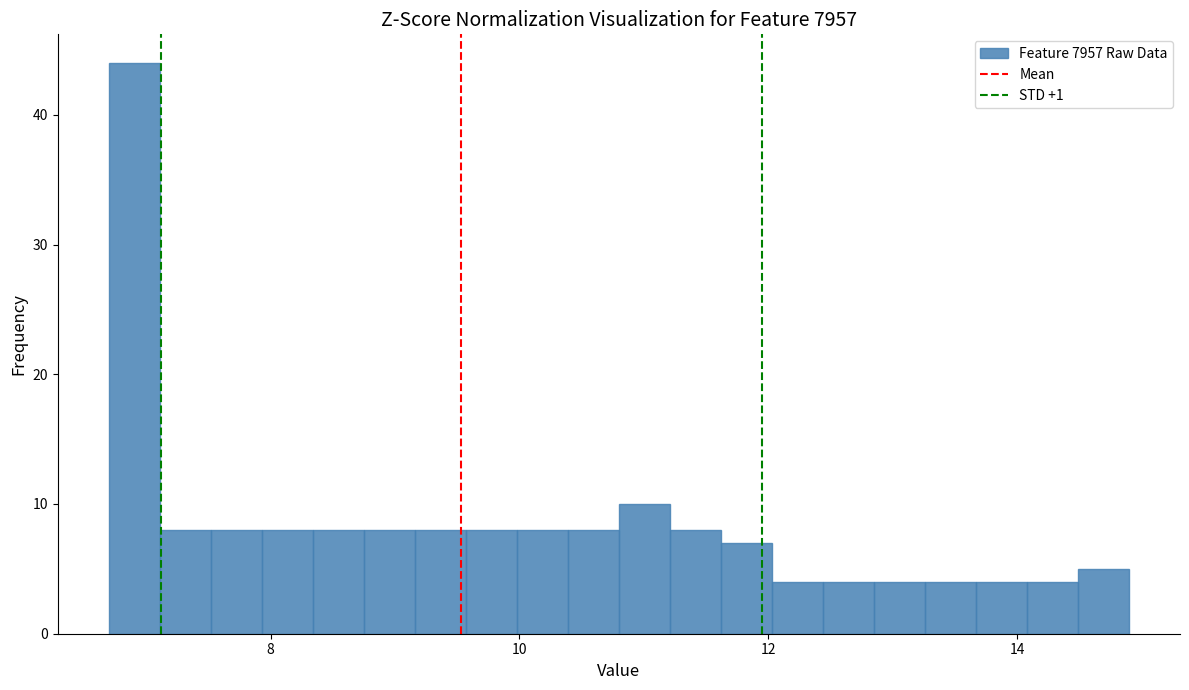

Around what value on the x-axis is the tallest bar? Give the approximate position of its centre, as read against the axis.

7.0